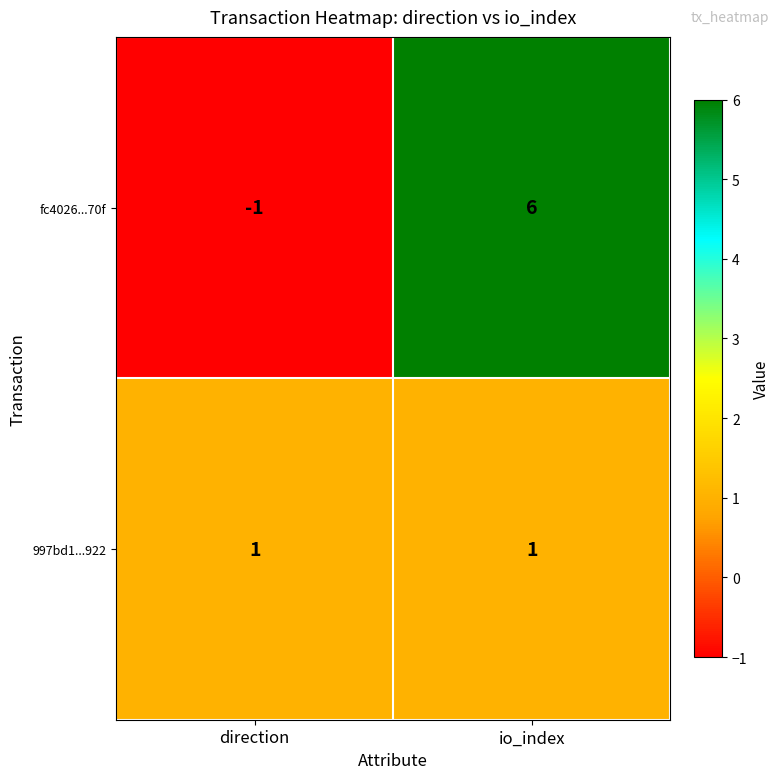

At how many categories does at least one series exceed 0?

2